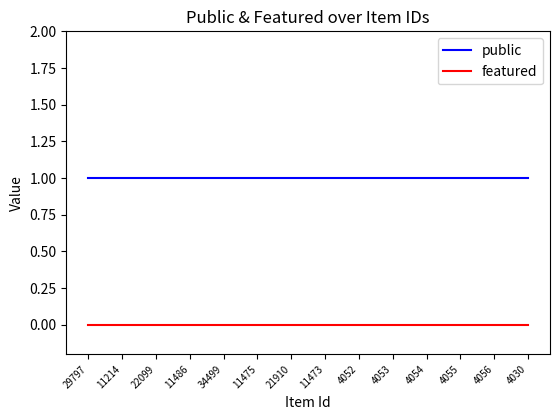

Count the number of categories in the chart.

14